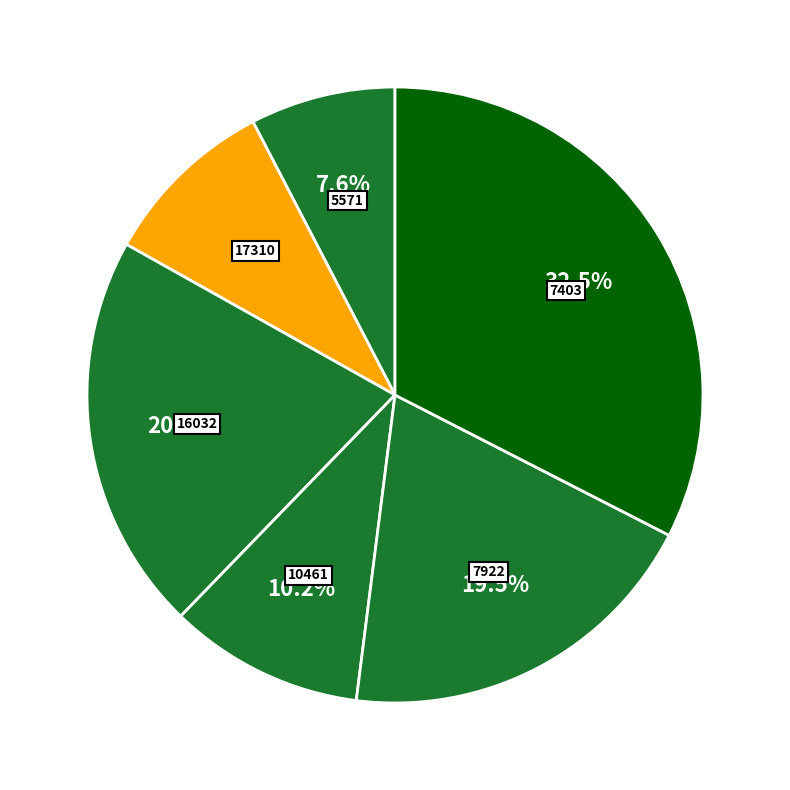

How many slices are in this pie chart?

6